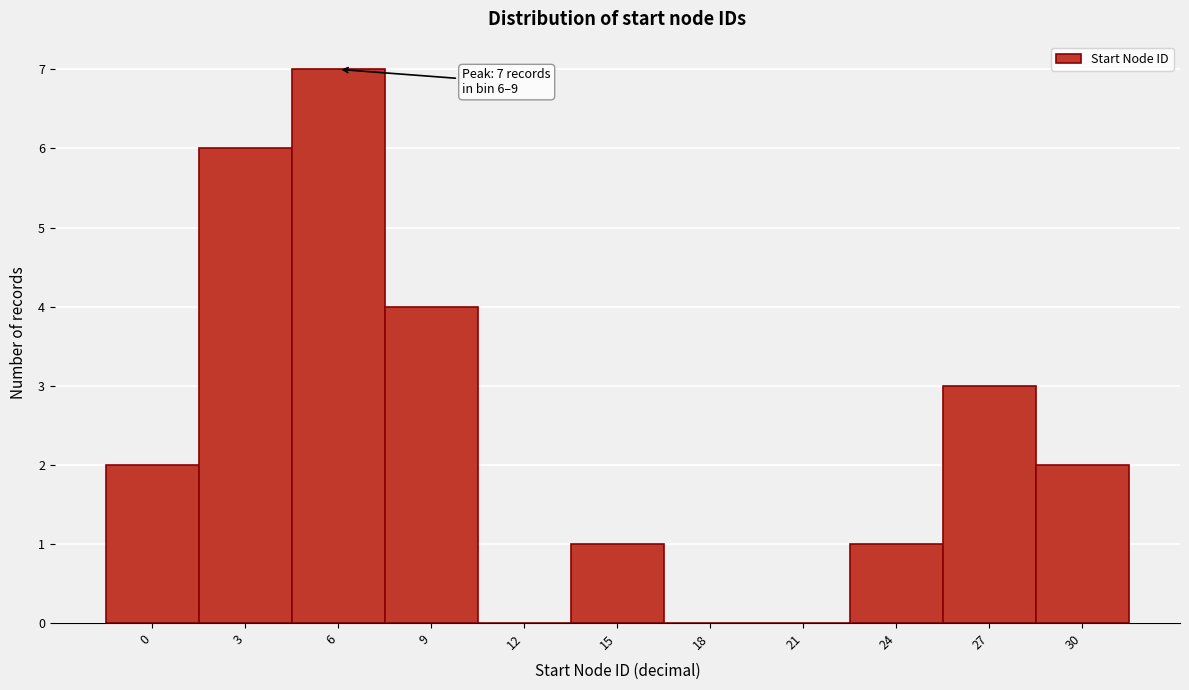

Reading left to right, what are all the values shown in this chart?

0=2	3=6	6=7	9=4	12=0	15=1	18=0	21=0	24=1	27=3	30=2